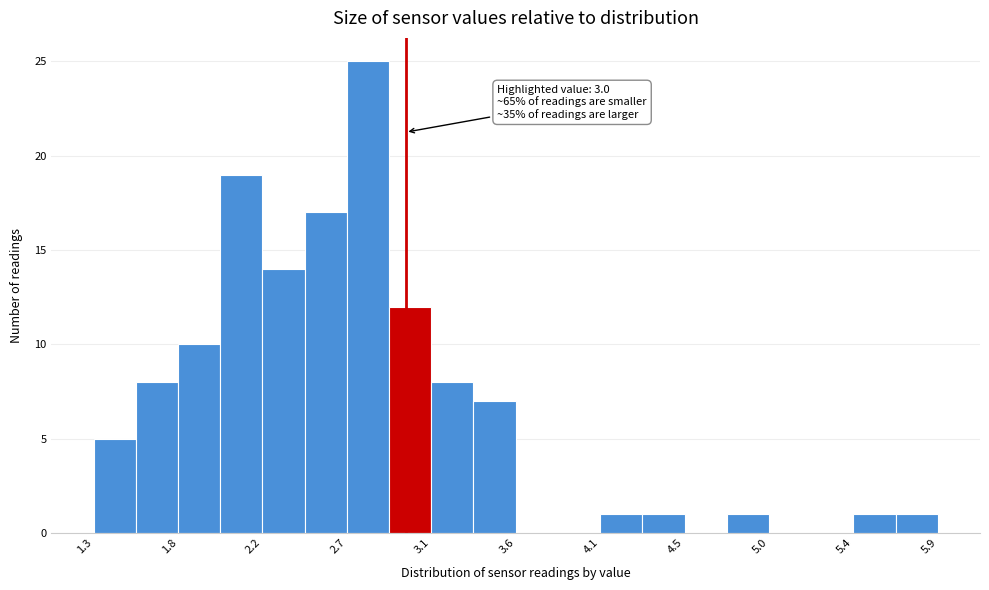

Which range on the x-axis has the tallest bar?

2.68 to 2.91